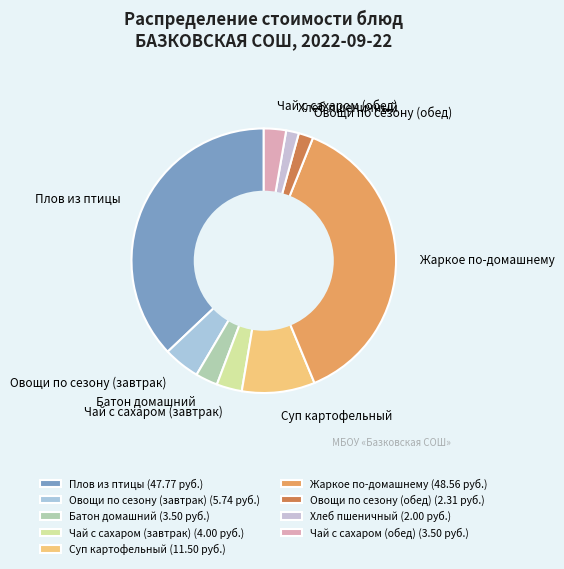

Approximately how many times larger is the value at Овощи по сезону (обед) compared to Овощи по сезону (завтрак)?

0.4